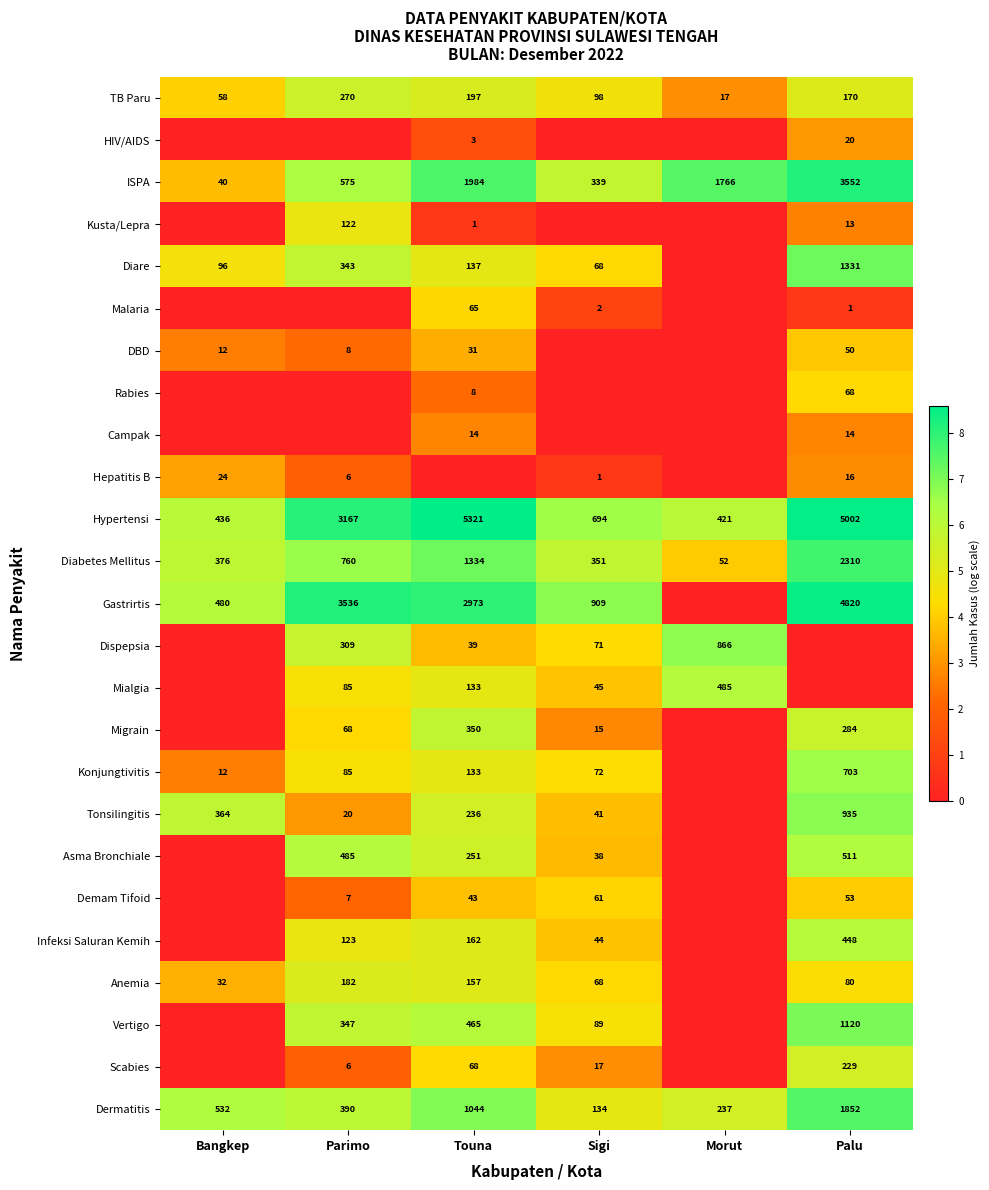

What is the sum of the Kusta/Lepra values at Touna and Palu?

14